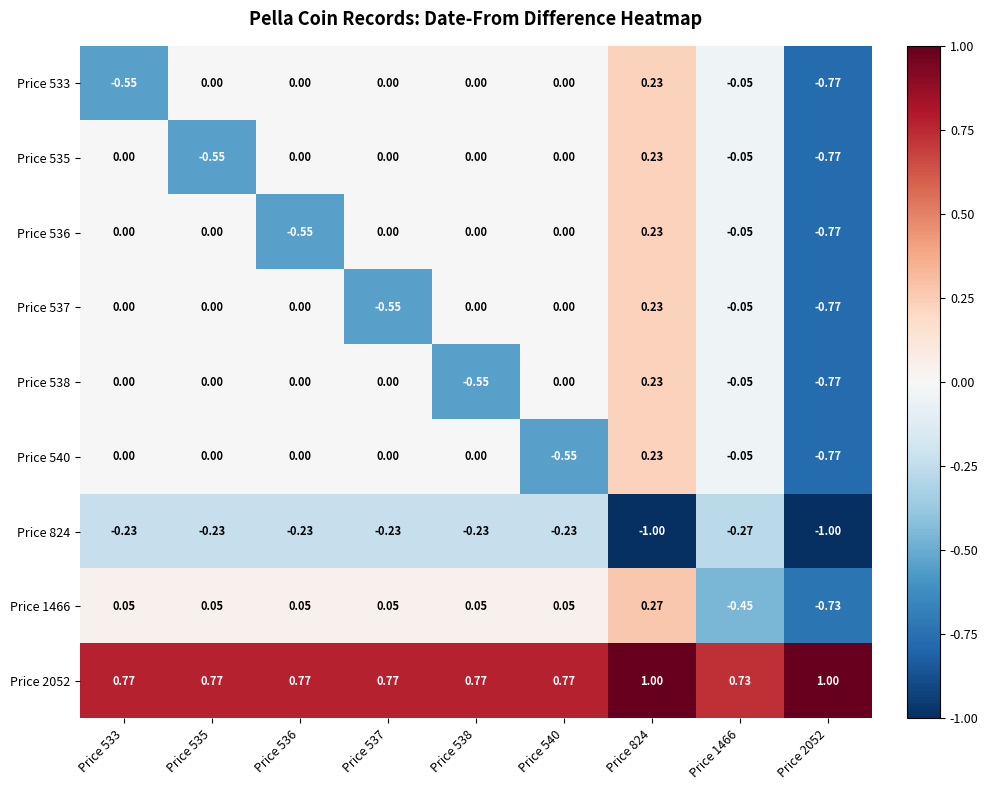

Is the value of Price 1466 at Price 540 greater than the value of Price 533 at Price 536?

Yes